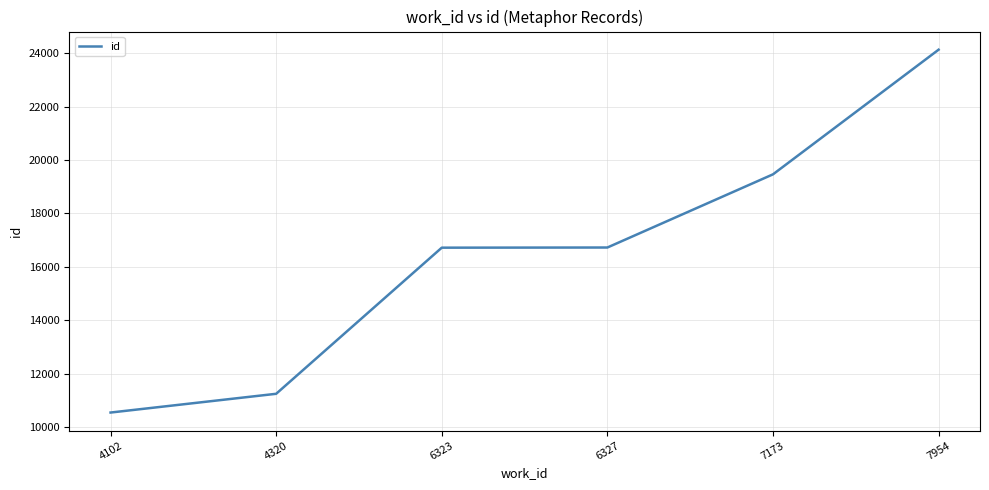

What is the difference between the values at 7173 and 7954?

4660